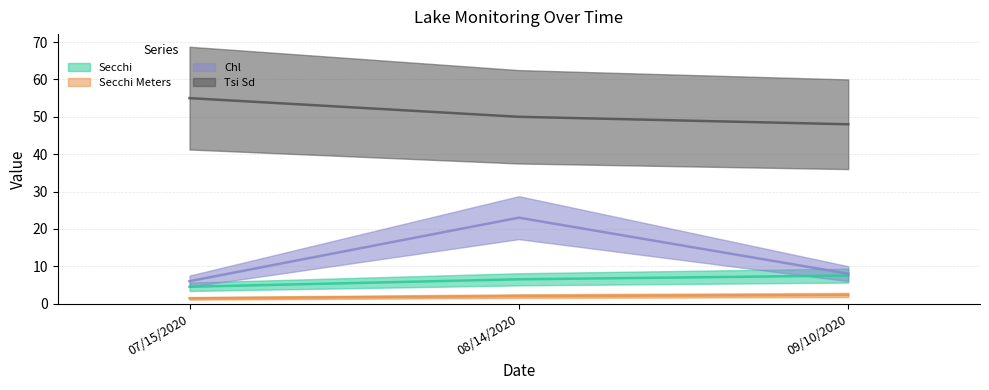

What is the sum of all Secchi Meters values?

5.7